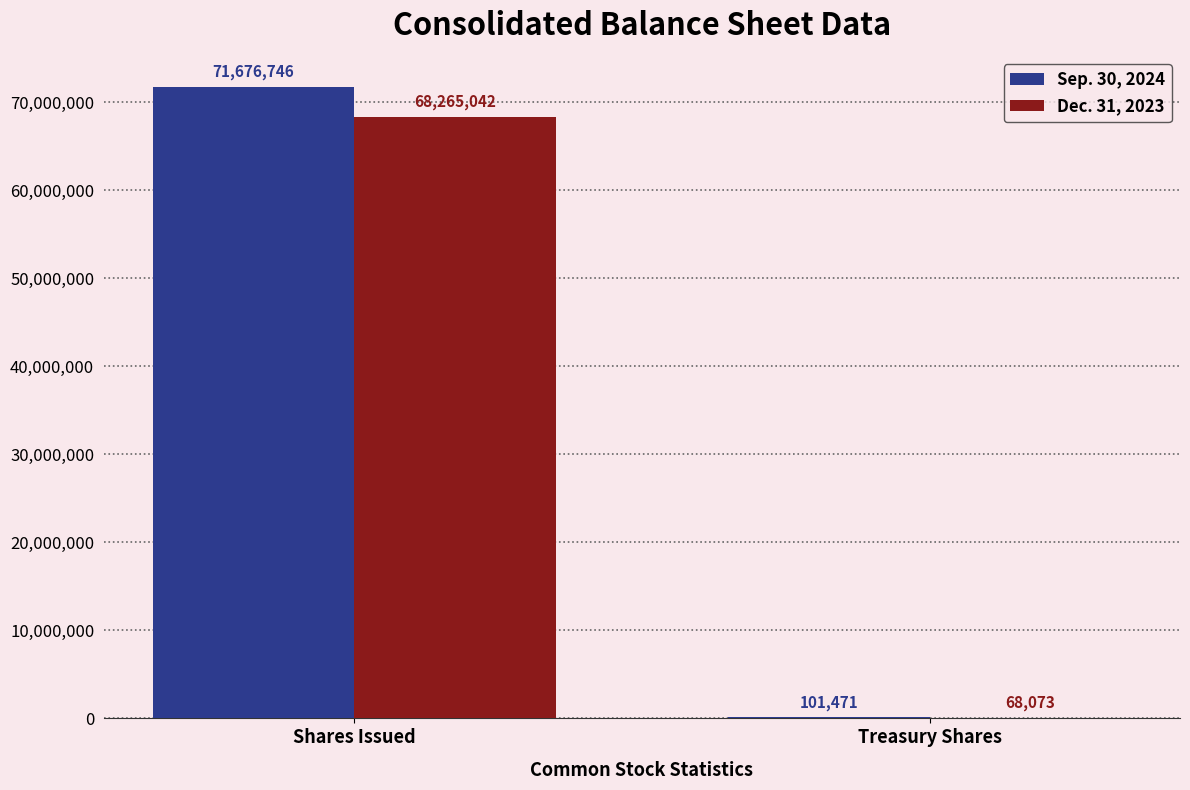

Count the Dec. 31, 2023 values in the range 68073 to 68265042.

2